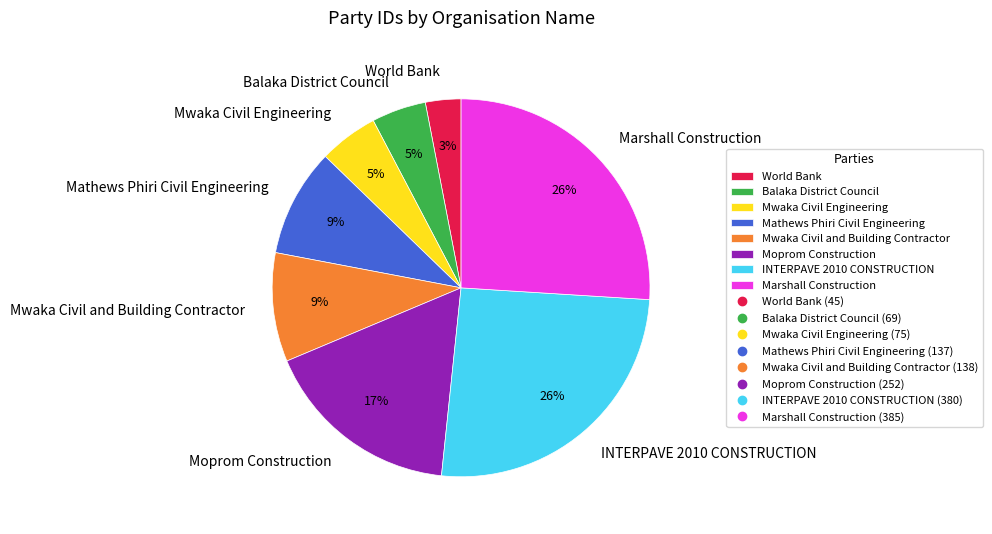

What is the smallest slice in the pie chart?

World Bank